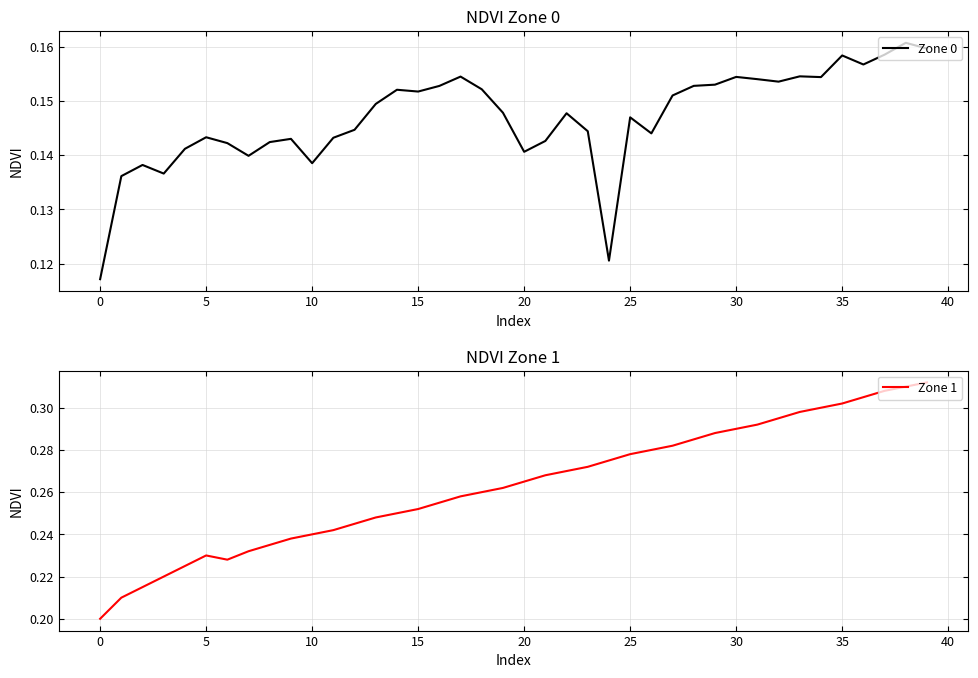

What is the sum of all Zone 1 values?

10.5